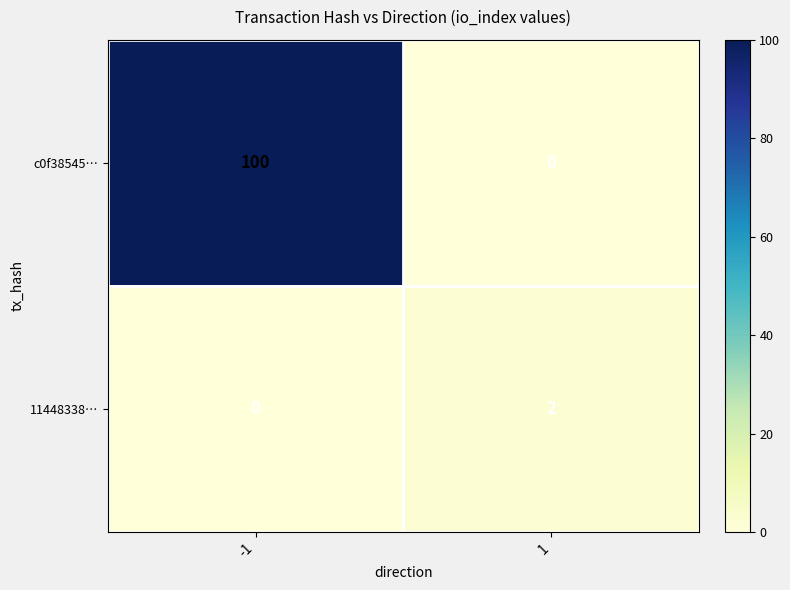

Which series has the largest range (max minus min)?

c0f38545…